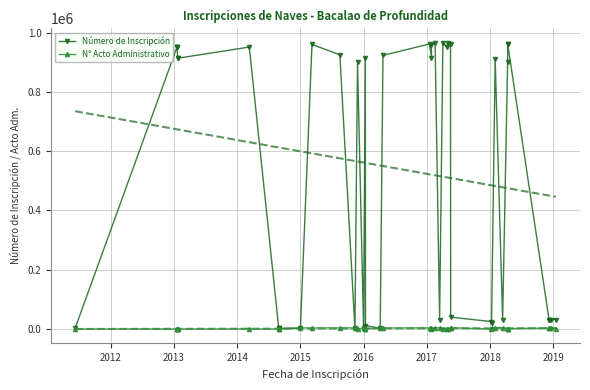

Is this an area chart (filled region under the line)?

No